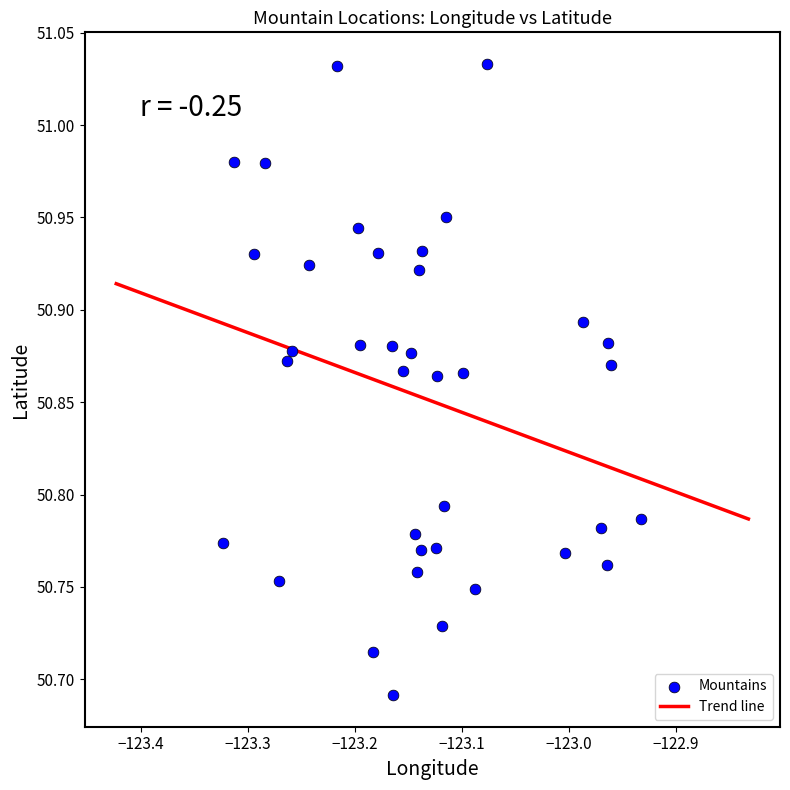

What is the range of X values (max minus min)?

0.4